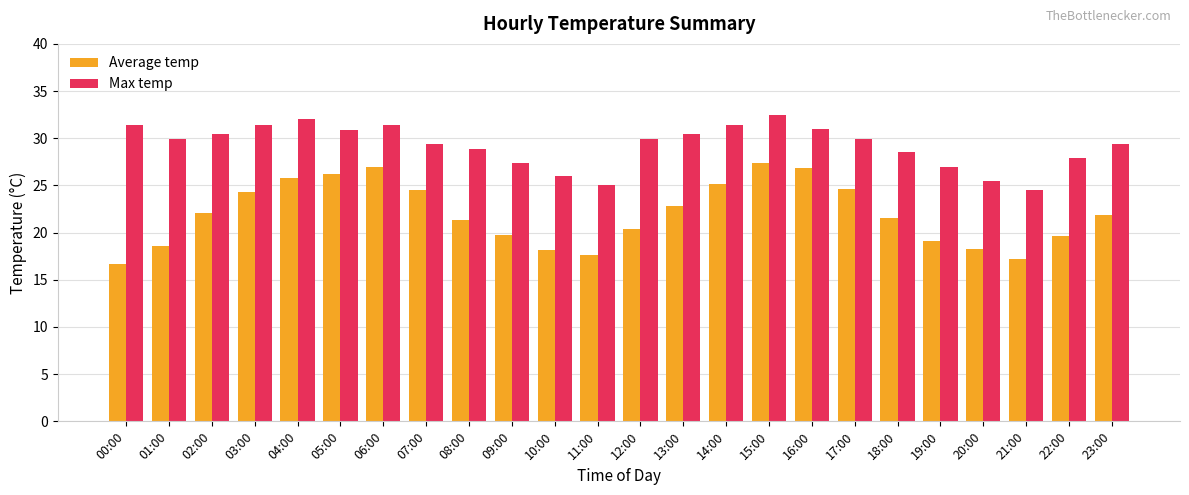

Between 14:00 and 18:00, which series saw the biggest shift?

Average temp